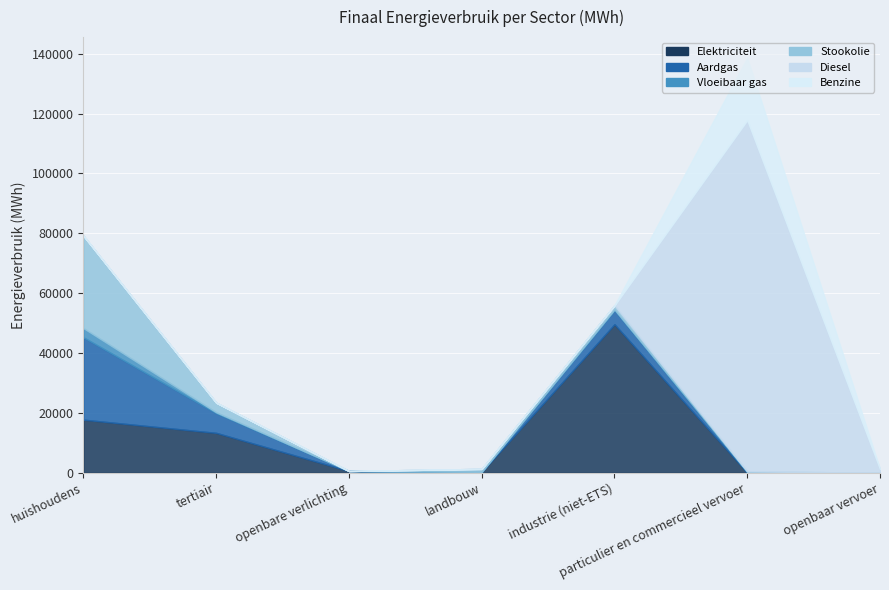

What is the total value across all series at industrie (niet-ETS)?

55912.0